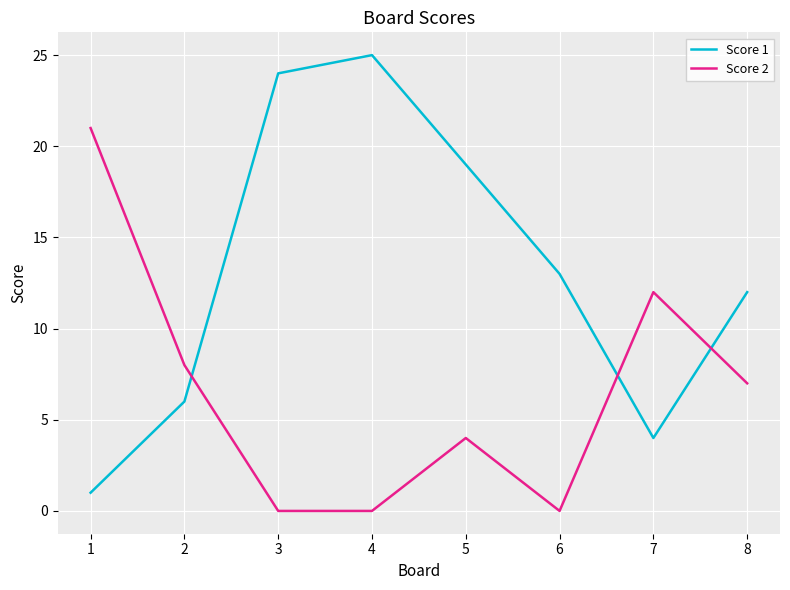

What is the difference between the Score 2 values at 1 and 8?

14